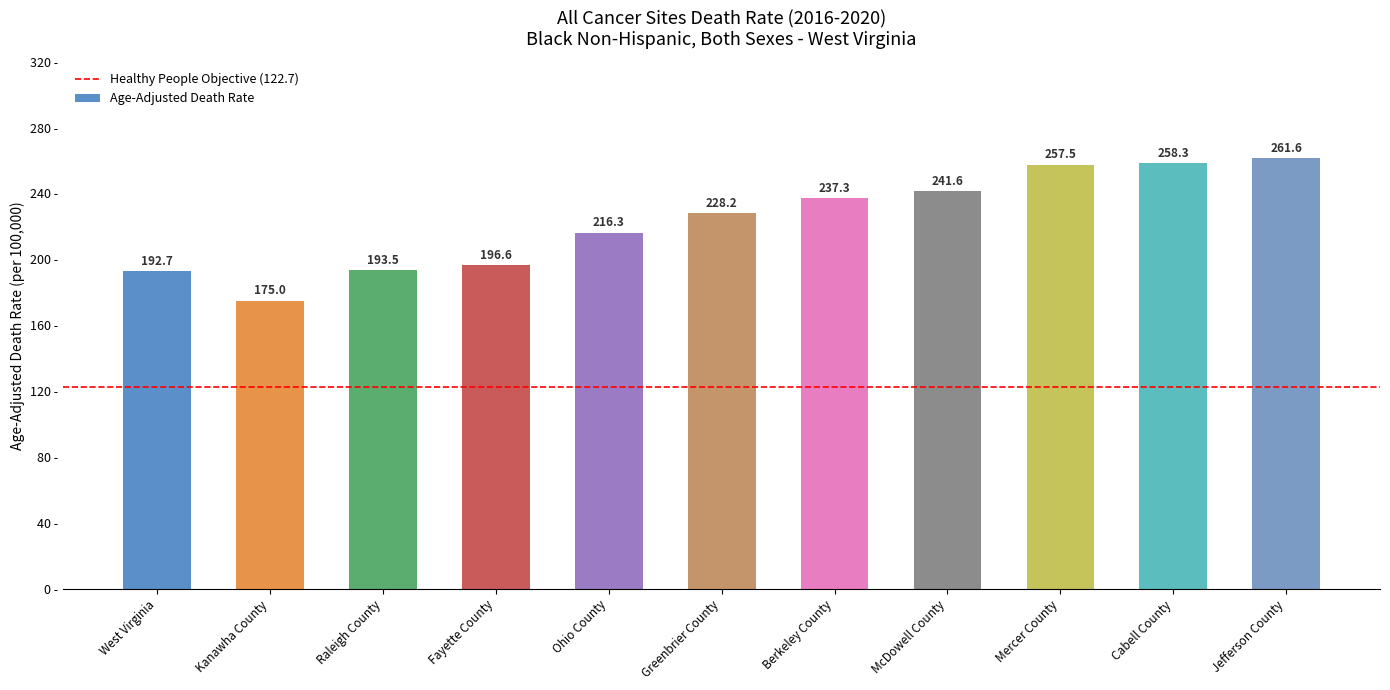

How many bars are there in total?

11